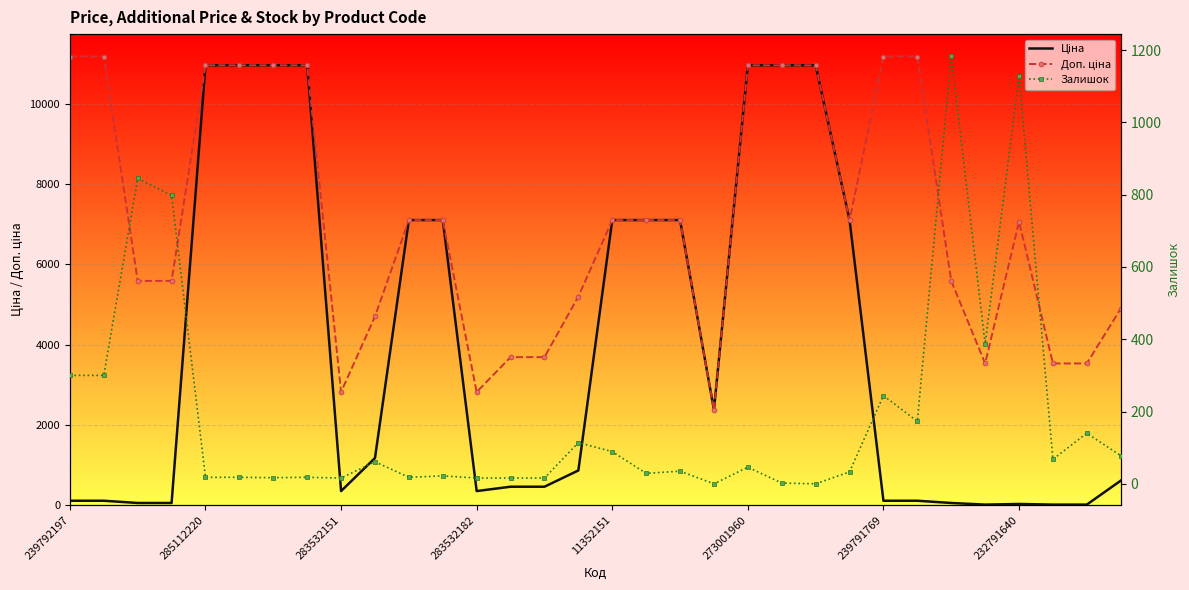

What is the spread (max minus min) of values at 232791640?

10934.0